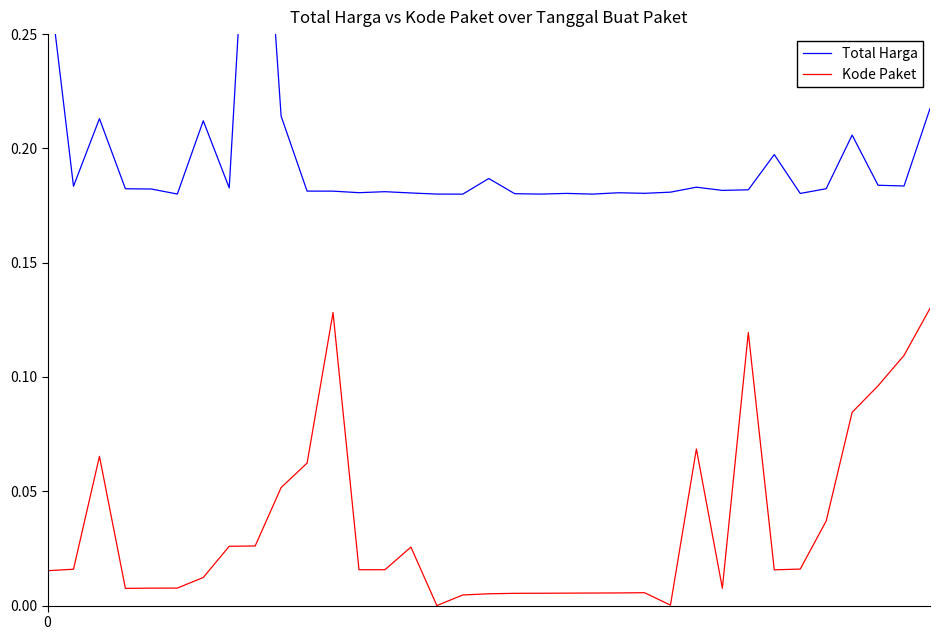

The Kode Paket series shows 0.0 at 16. True or false?

False